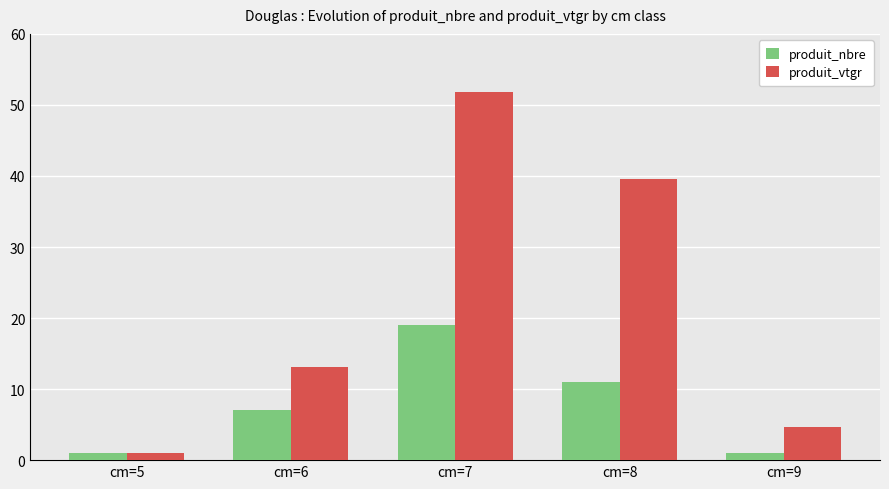

Which series has the largest total across all categories?

produit_vtgr